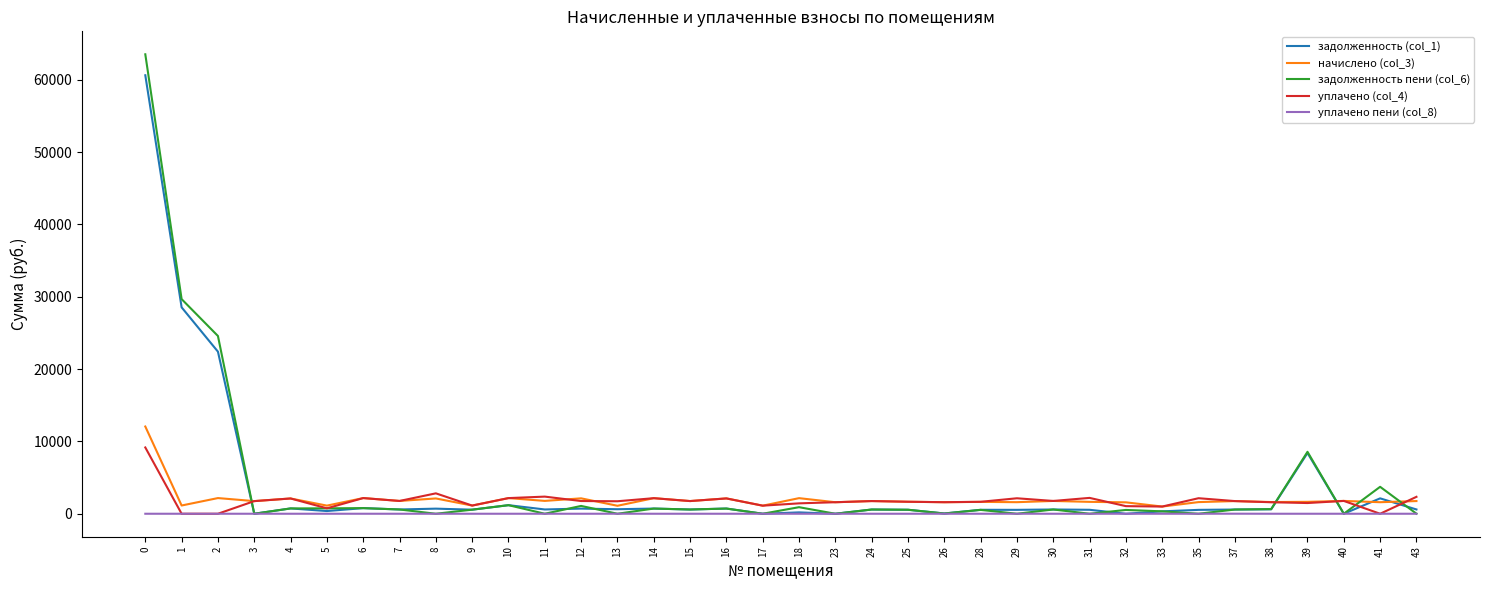

Is it true that уплачено (col_4) equals 9166.9 at 0?

True